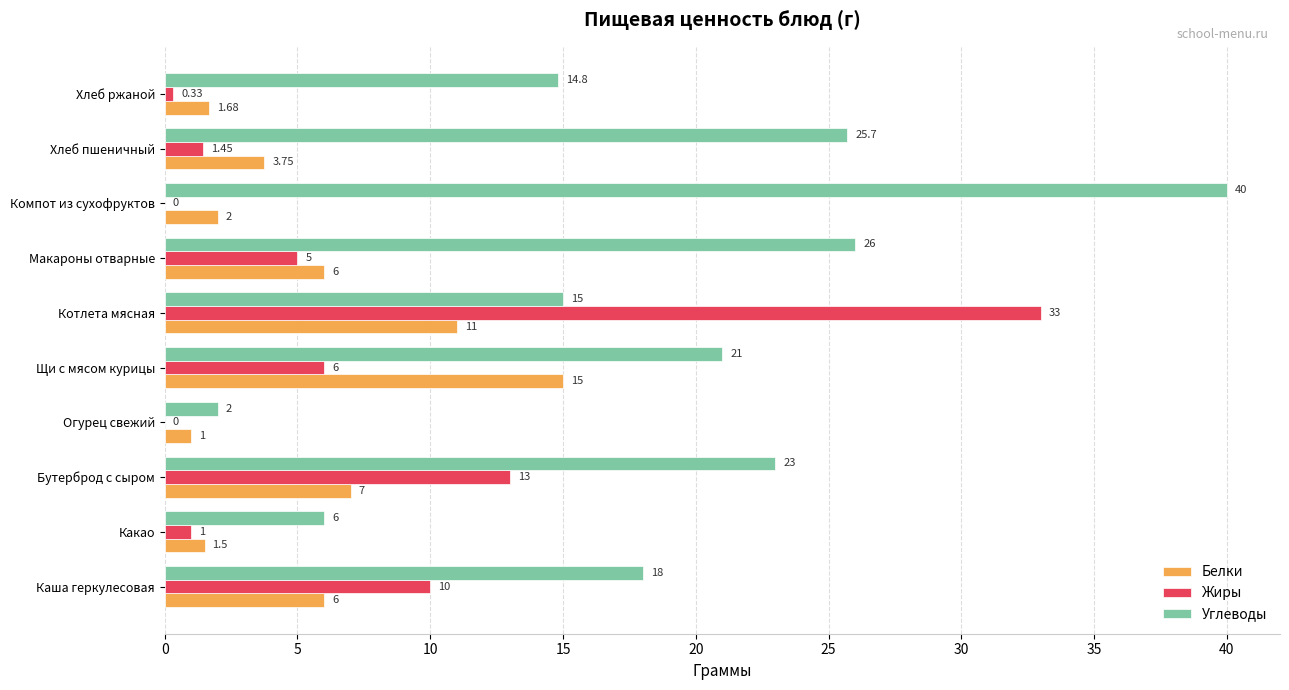

Which series has the largest range (max minus min)?

Углеводы